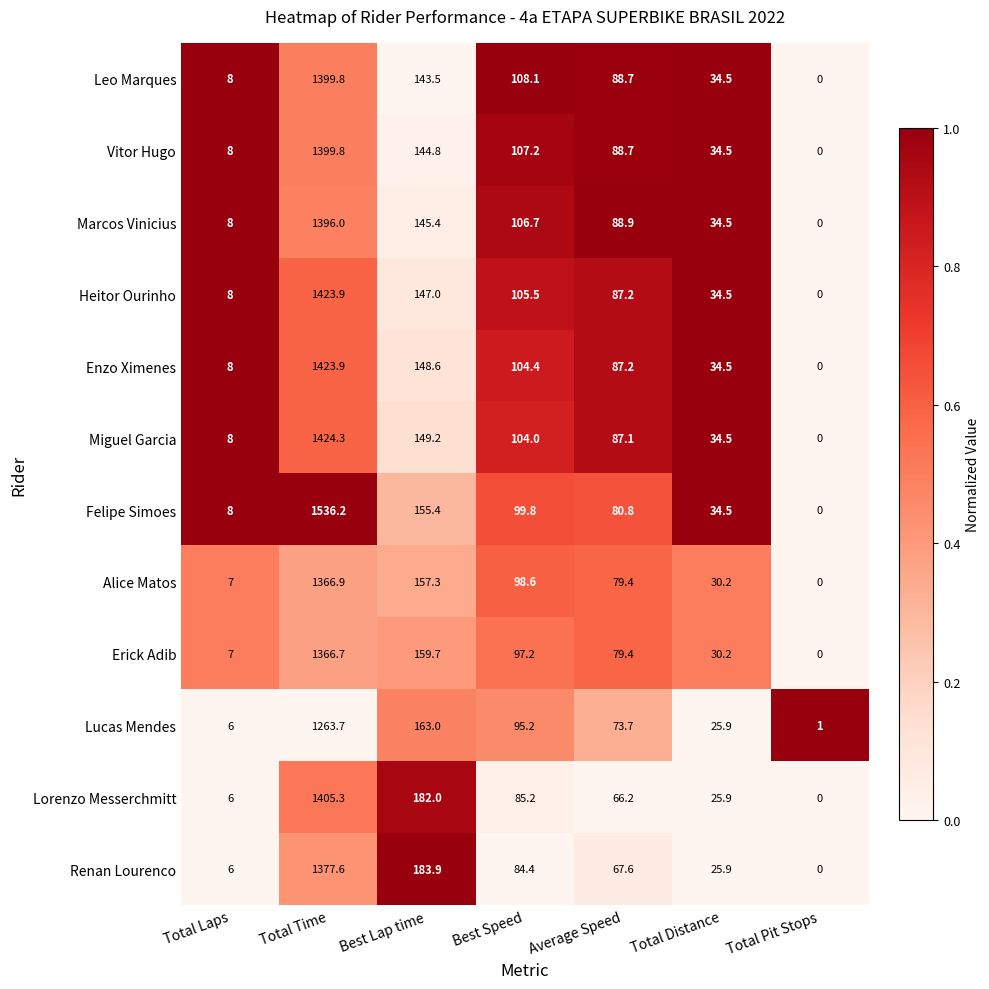

Which series has the widest spread of values?

Felipe Simoes